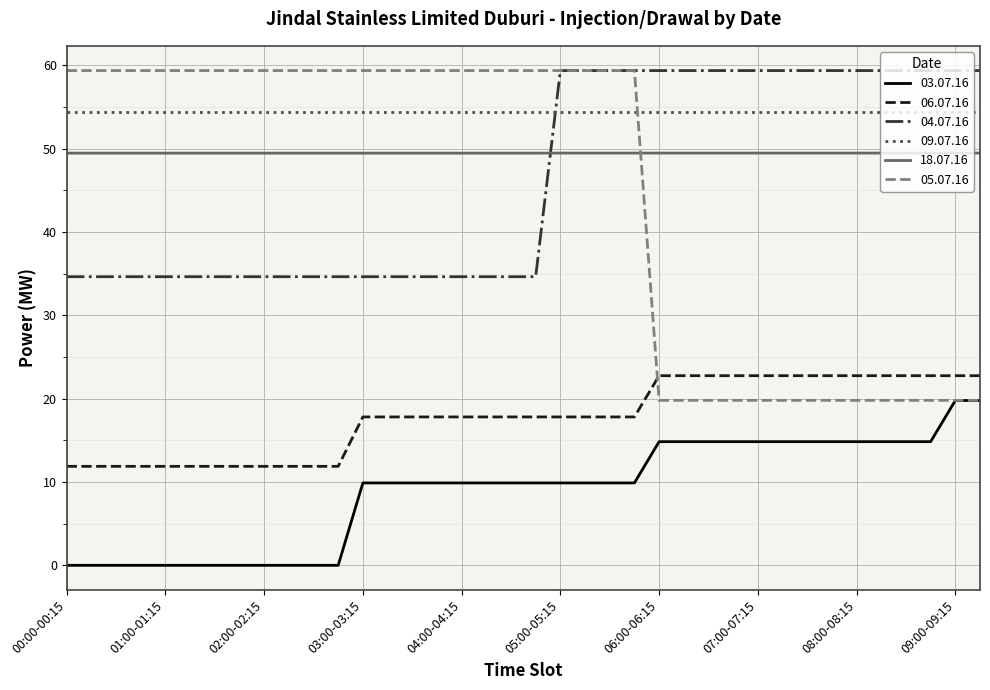

How many 18.07.16 values are between 49 and 50?

38